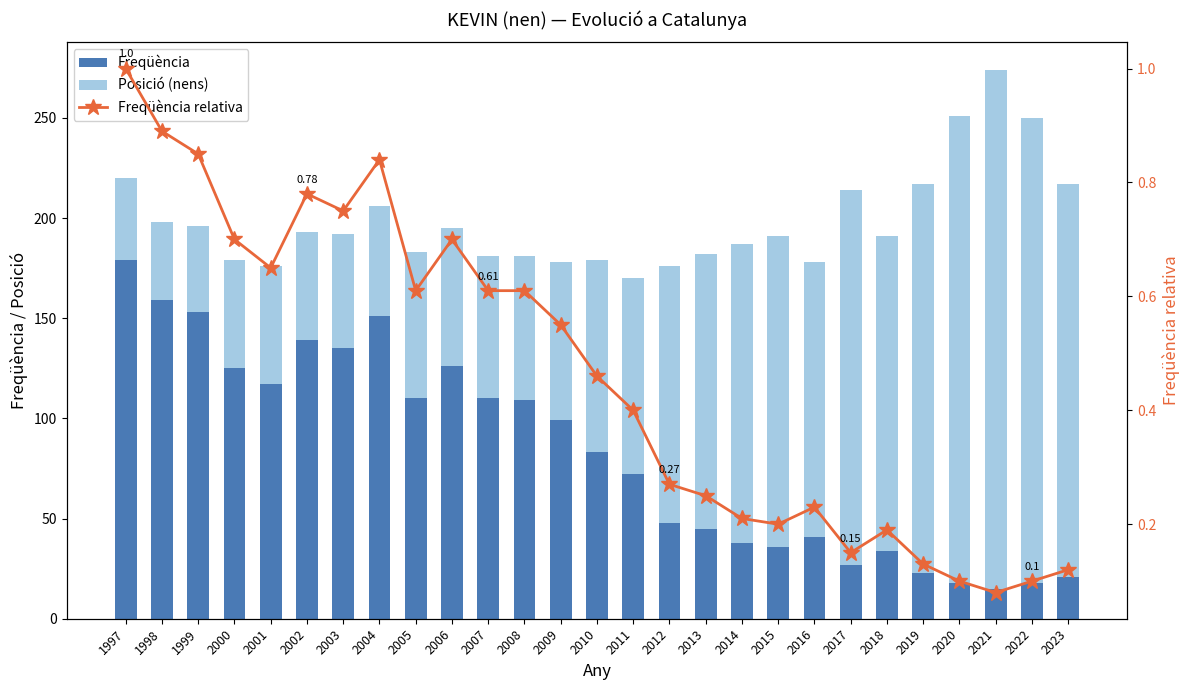

What is the difference between the Freqüència values at 2021 and 2014?

23.0